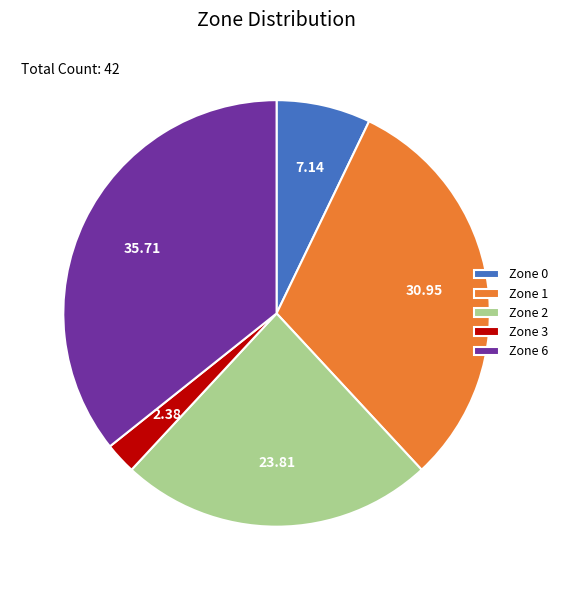

Is Zone 2 the majority of the pie?

No